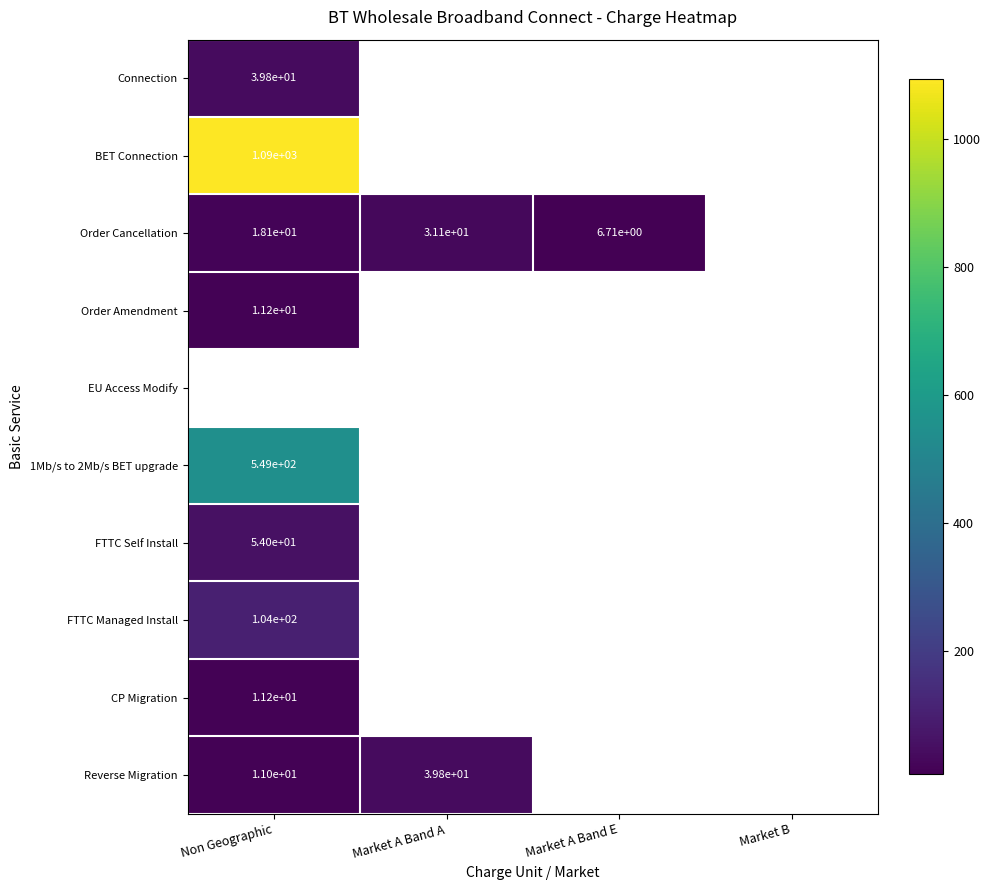

List the labels in order of CP Migration value, smallest first.

Non Geographic, Market A Band A, Market A Band E, Market B